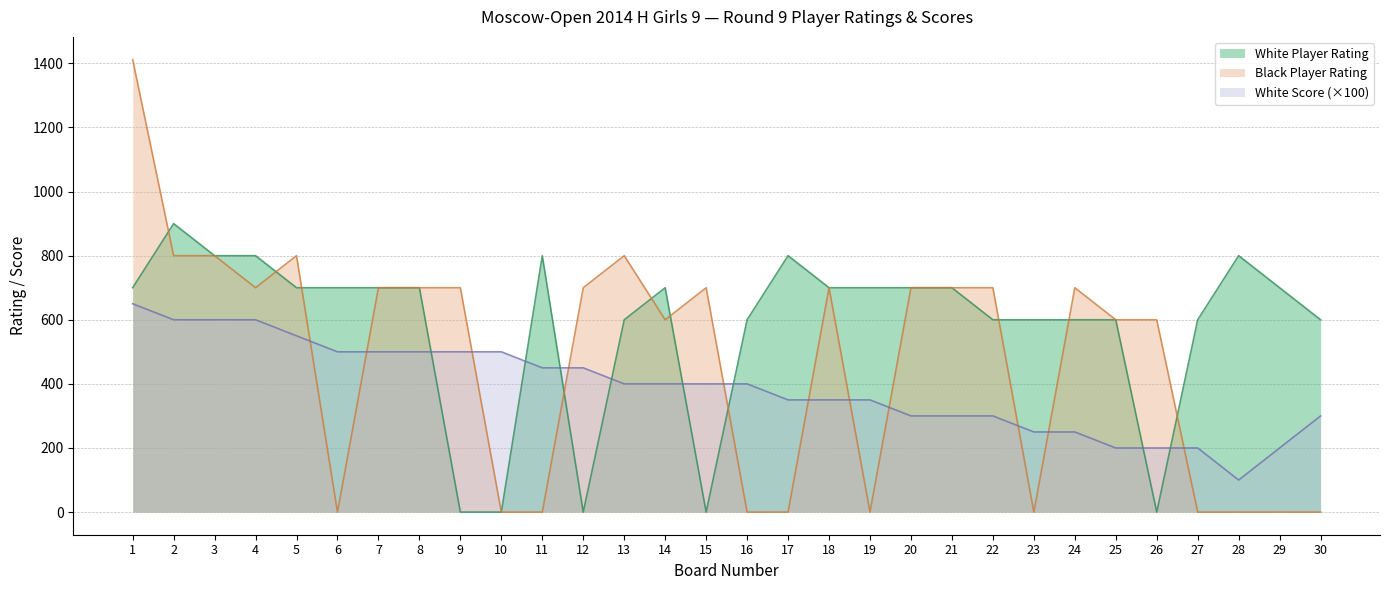

What is the lowest value of the White Score series?

100